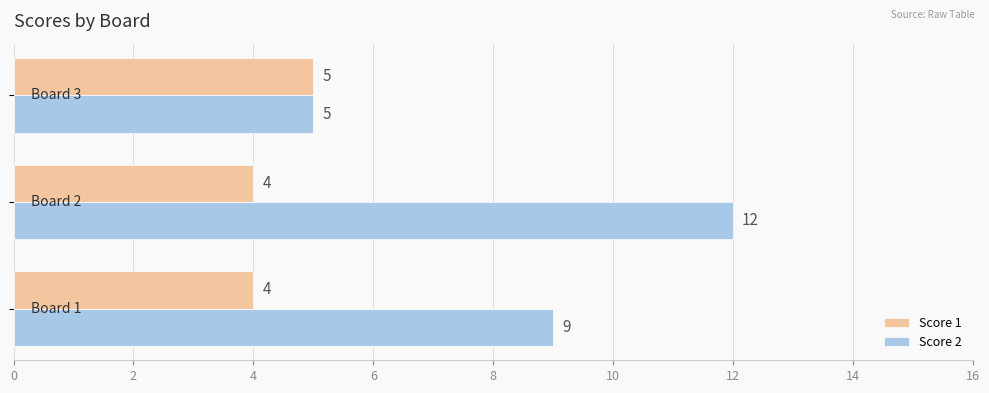

List the series in order of their peak value, lowest first.

Score 1, Score 2